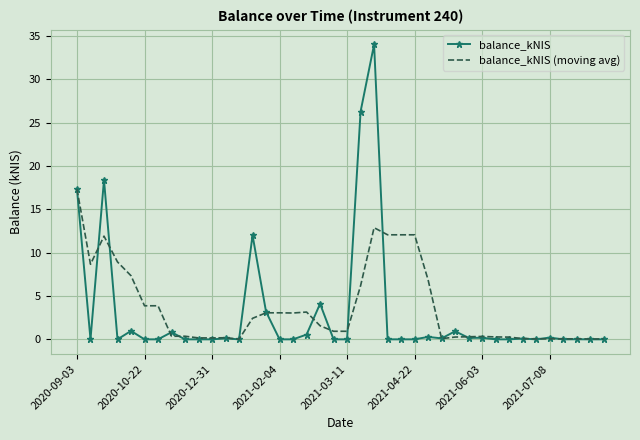

Rank the series by their maximum value, from highest to lowest.

balance_kNIS, balance_kNIS (moving avg)